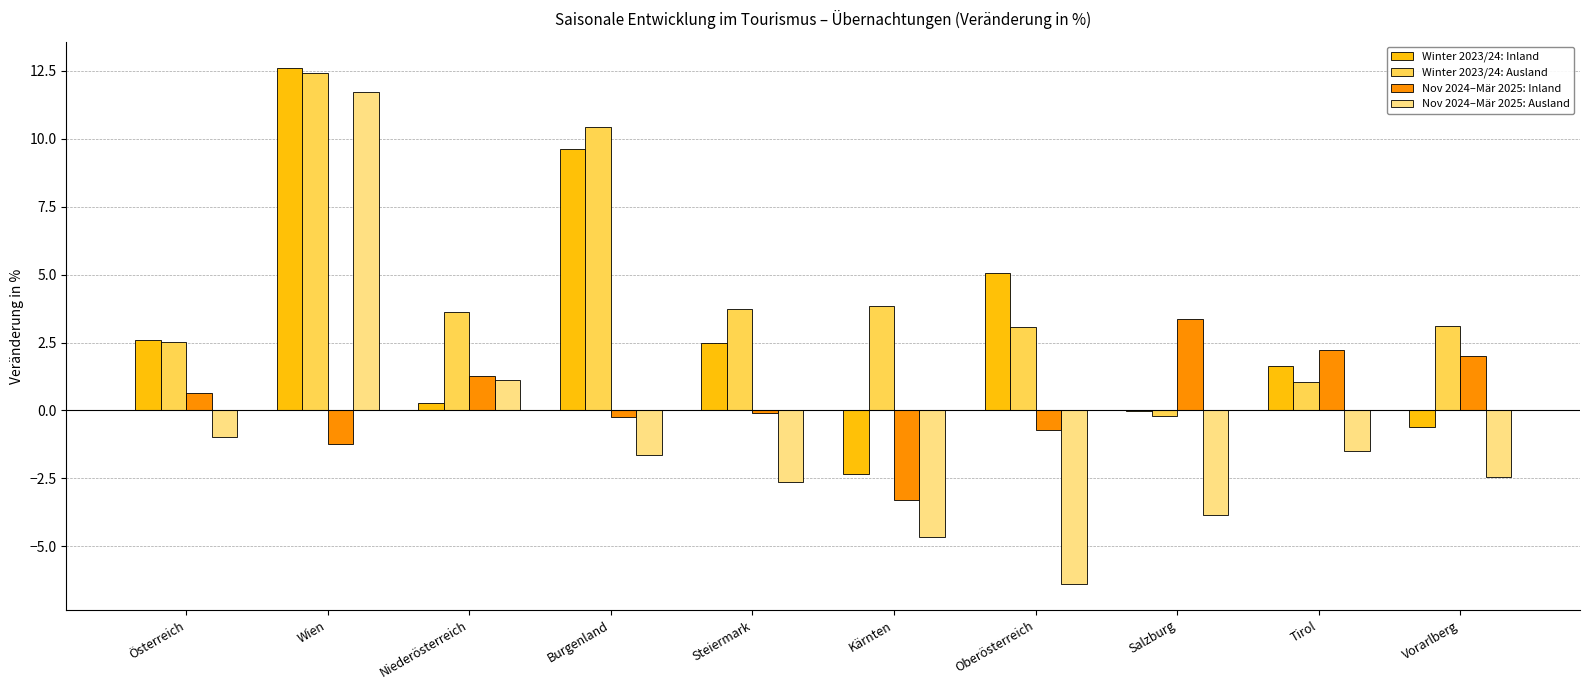

What value does the Winter 2023/24: Inland series have at Burgenland?

9.6